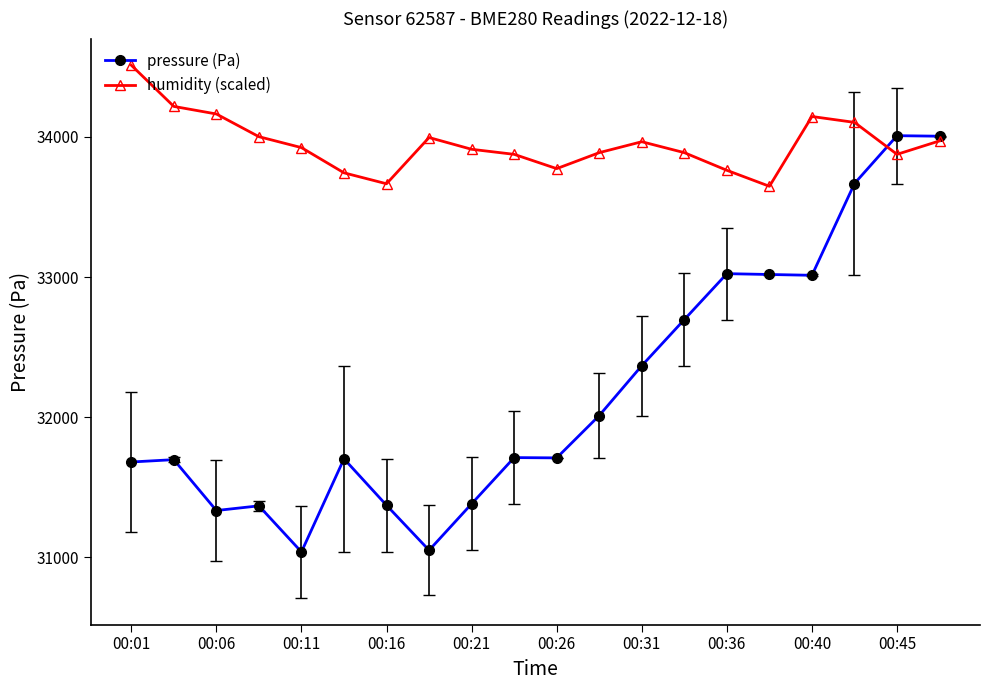

Which series has the largest total across all categories?

humidity (scaled)